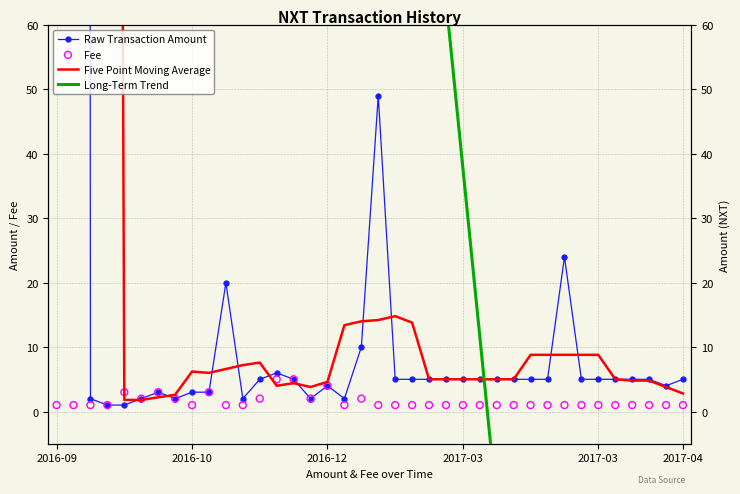

What is the total value across all series at 34?

-213.0